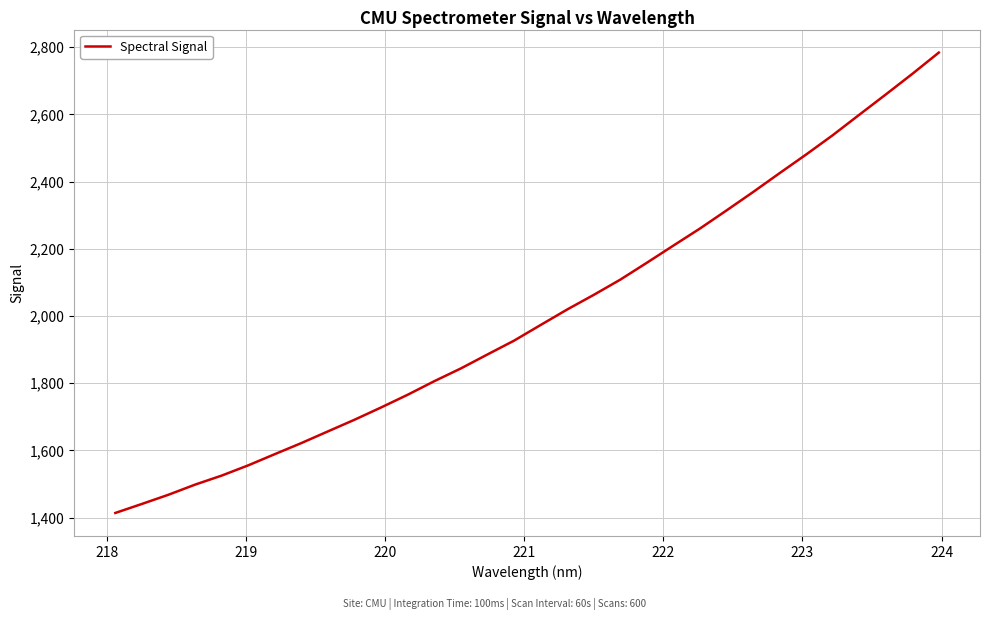

What is the greatest value displayed?

2784.3